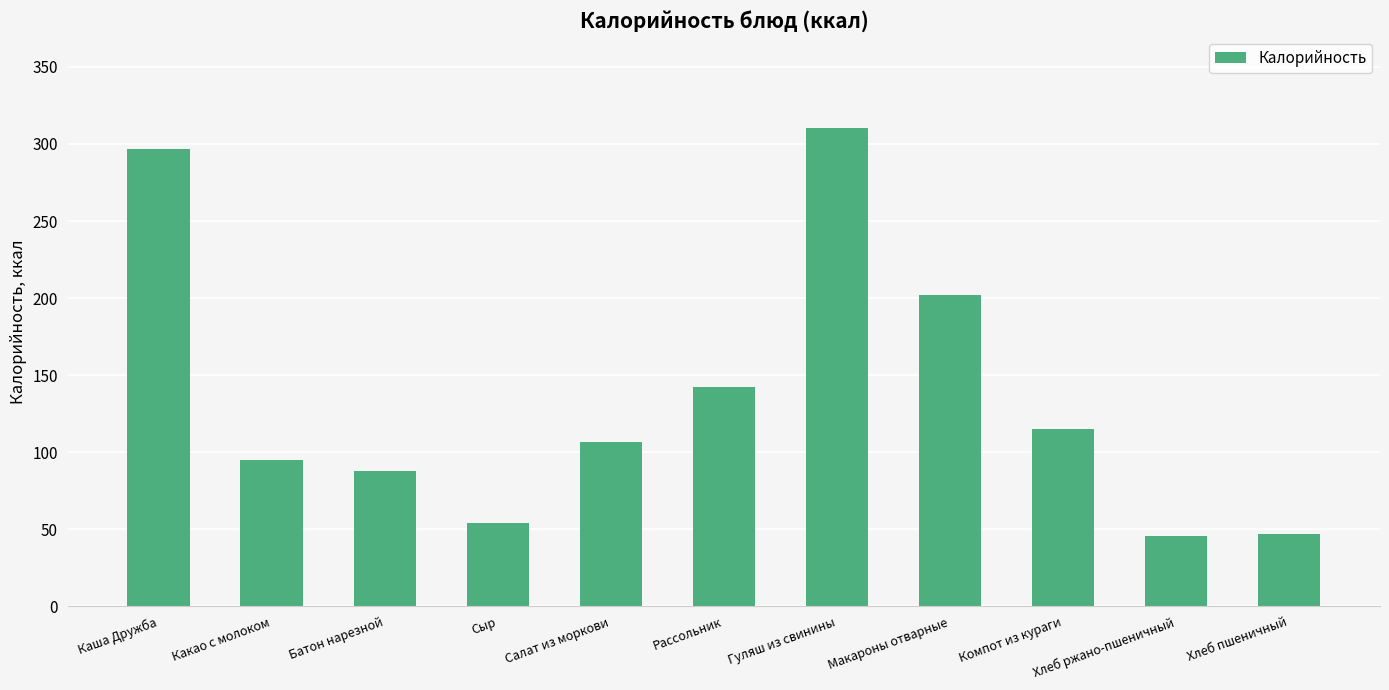

Count the number of values greater than 106.

6